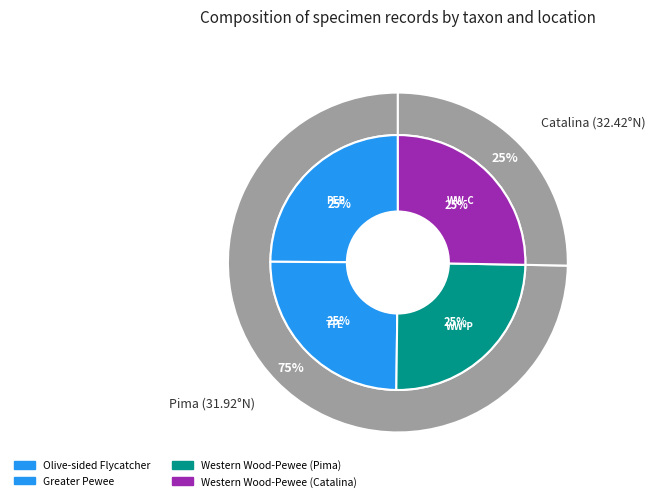

How much of the chart is everything except Western Wood-Pewee (Catalina)?

74.7%